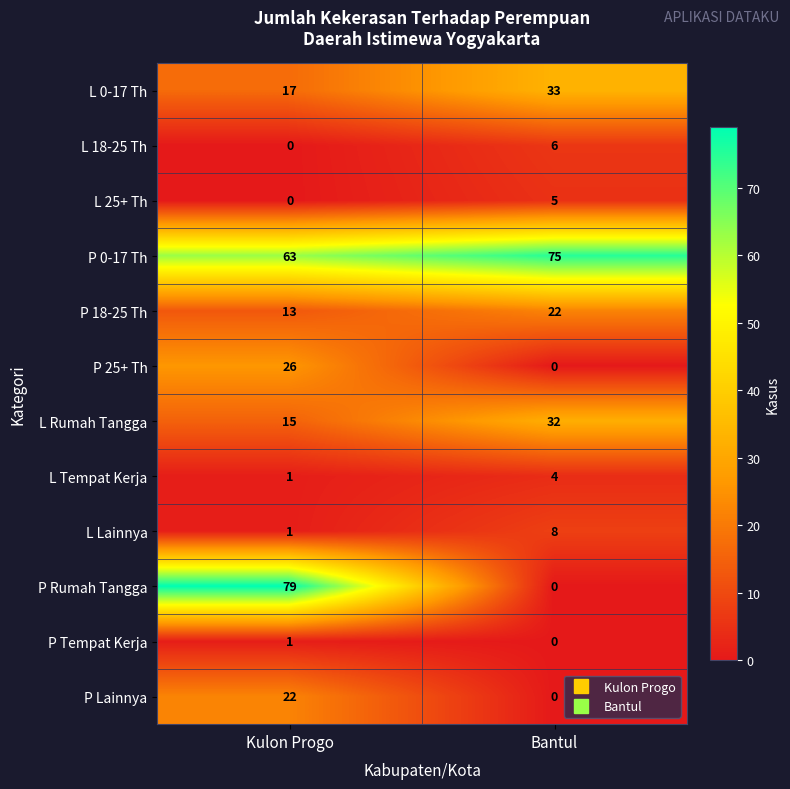

What is the difference between the L 18-25 Th values at Kulon Progo and Bantul?

6